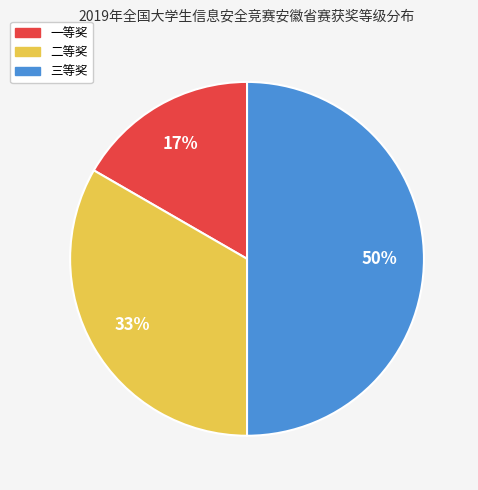

Between 三等奖 and 一等奖, which is larger?

三等奖